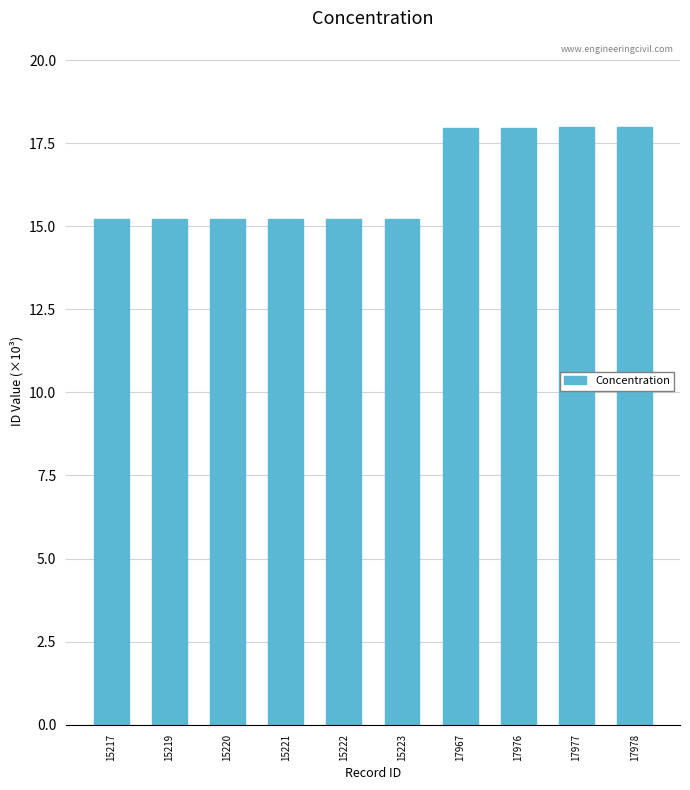

What is the difference between the second highest and minimum values?

2.8